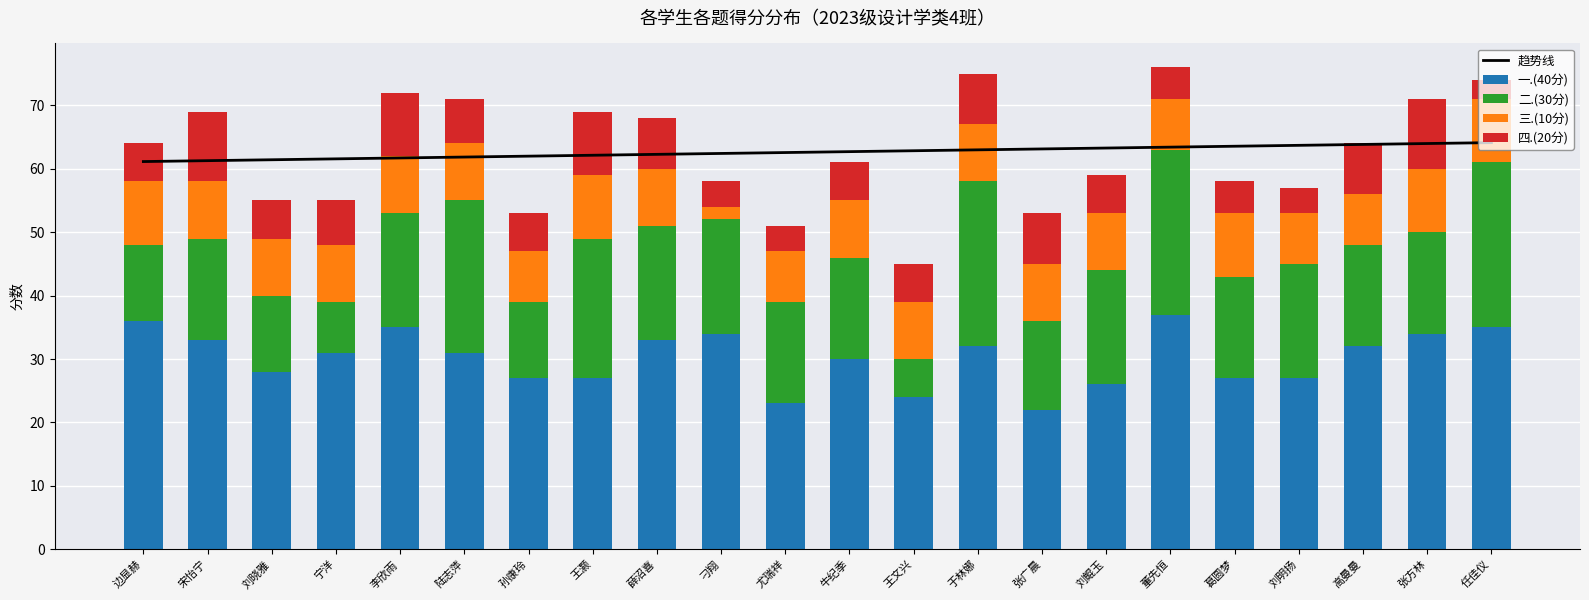

What is the sum of all 二.(30分) values?

374.0